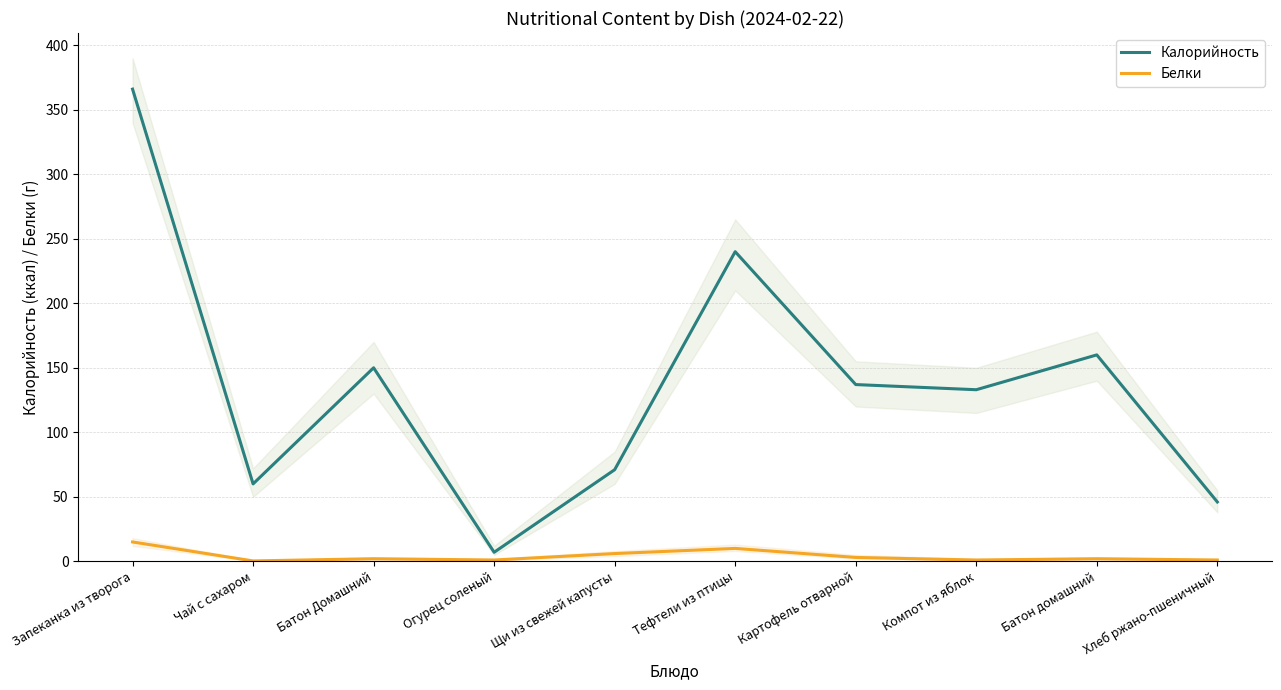

Where does the Белки series first go above 2?

Запеканка из творога